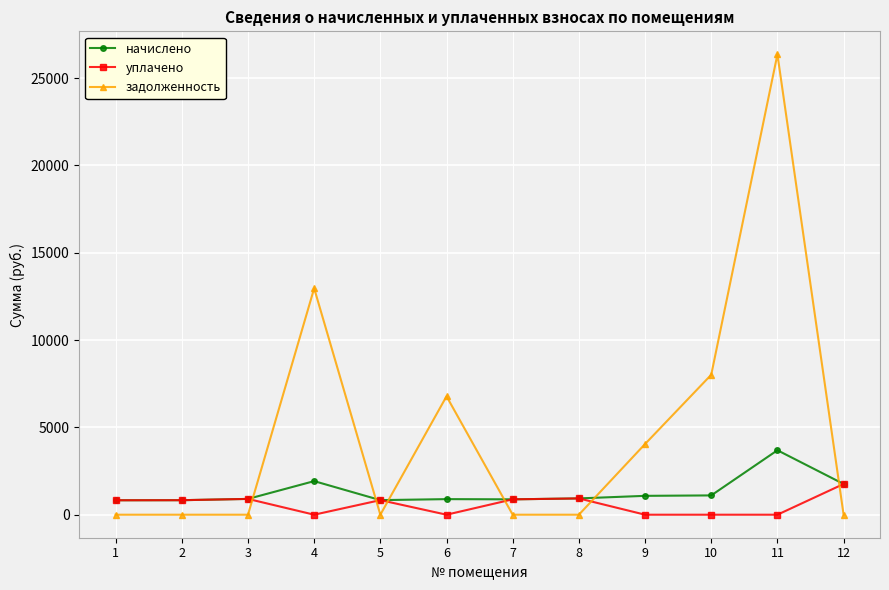

What is the value of the начислено point at the 8th from the left?

933.0